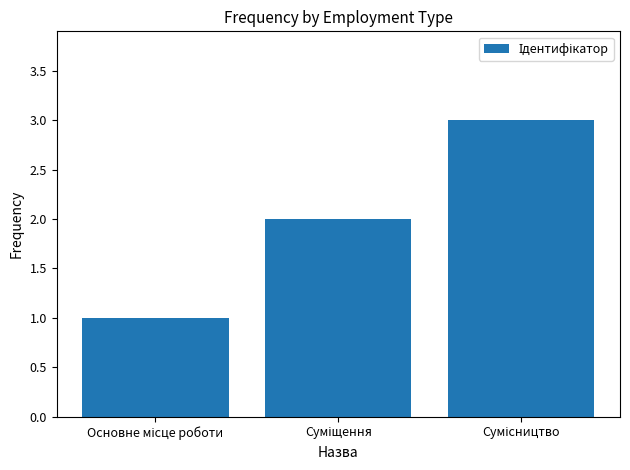

What is the sum of all values?

6